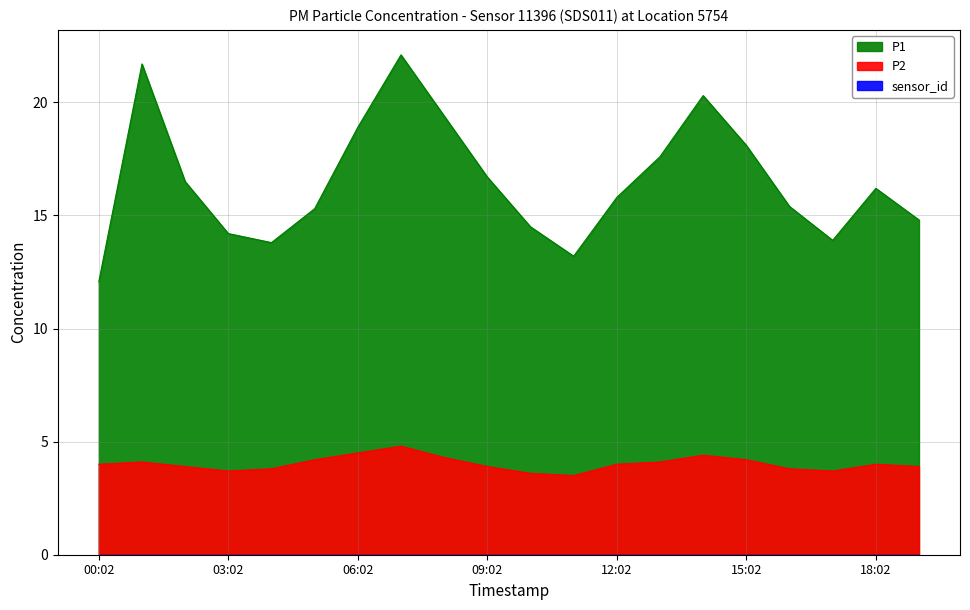

Is the value of P2 at 07:02 greater than the value of P1 at 07:02?

No